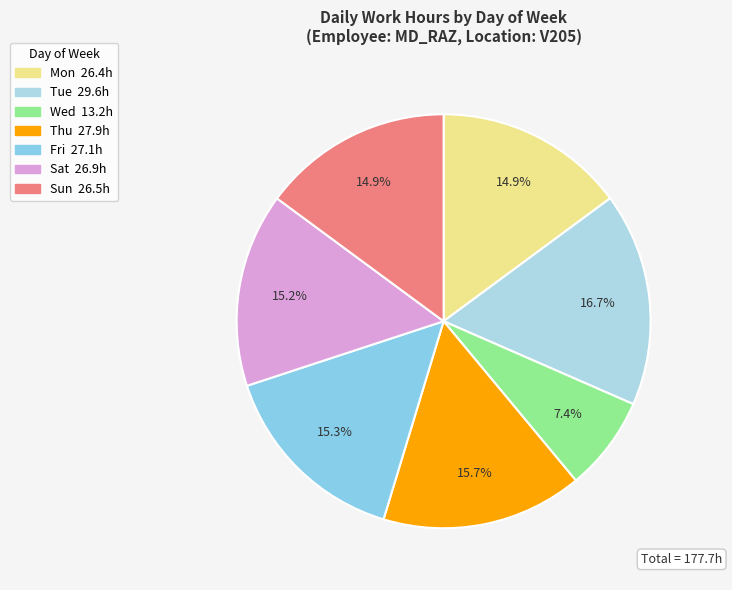

Count the number of slices in the pie.

7